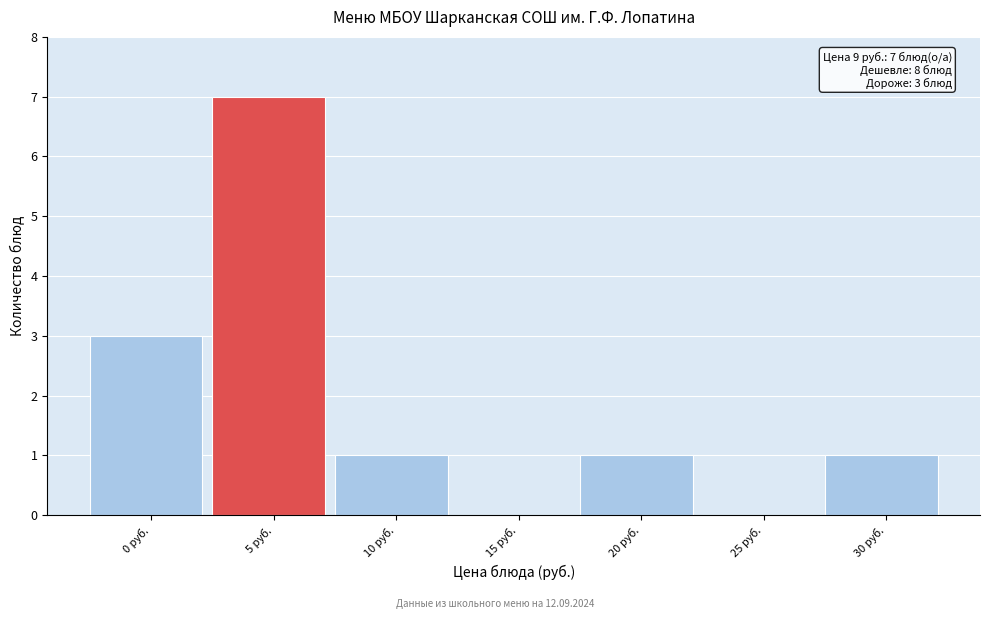

Reading left to right, what are all the values shown in this chart?

0 руб.=3	5 руб.=7	10 руб.=1	15 руб.=0	20 руб.=1	25 руб.=0	30 руб.=1